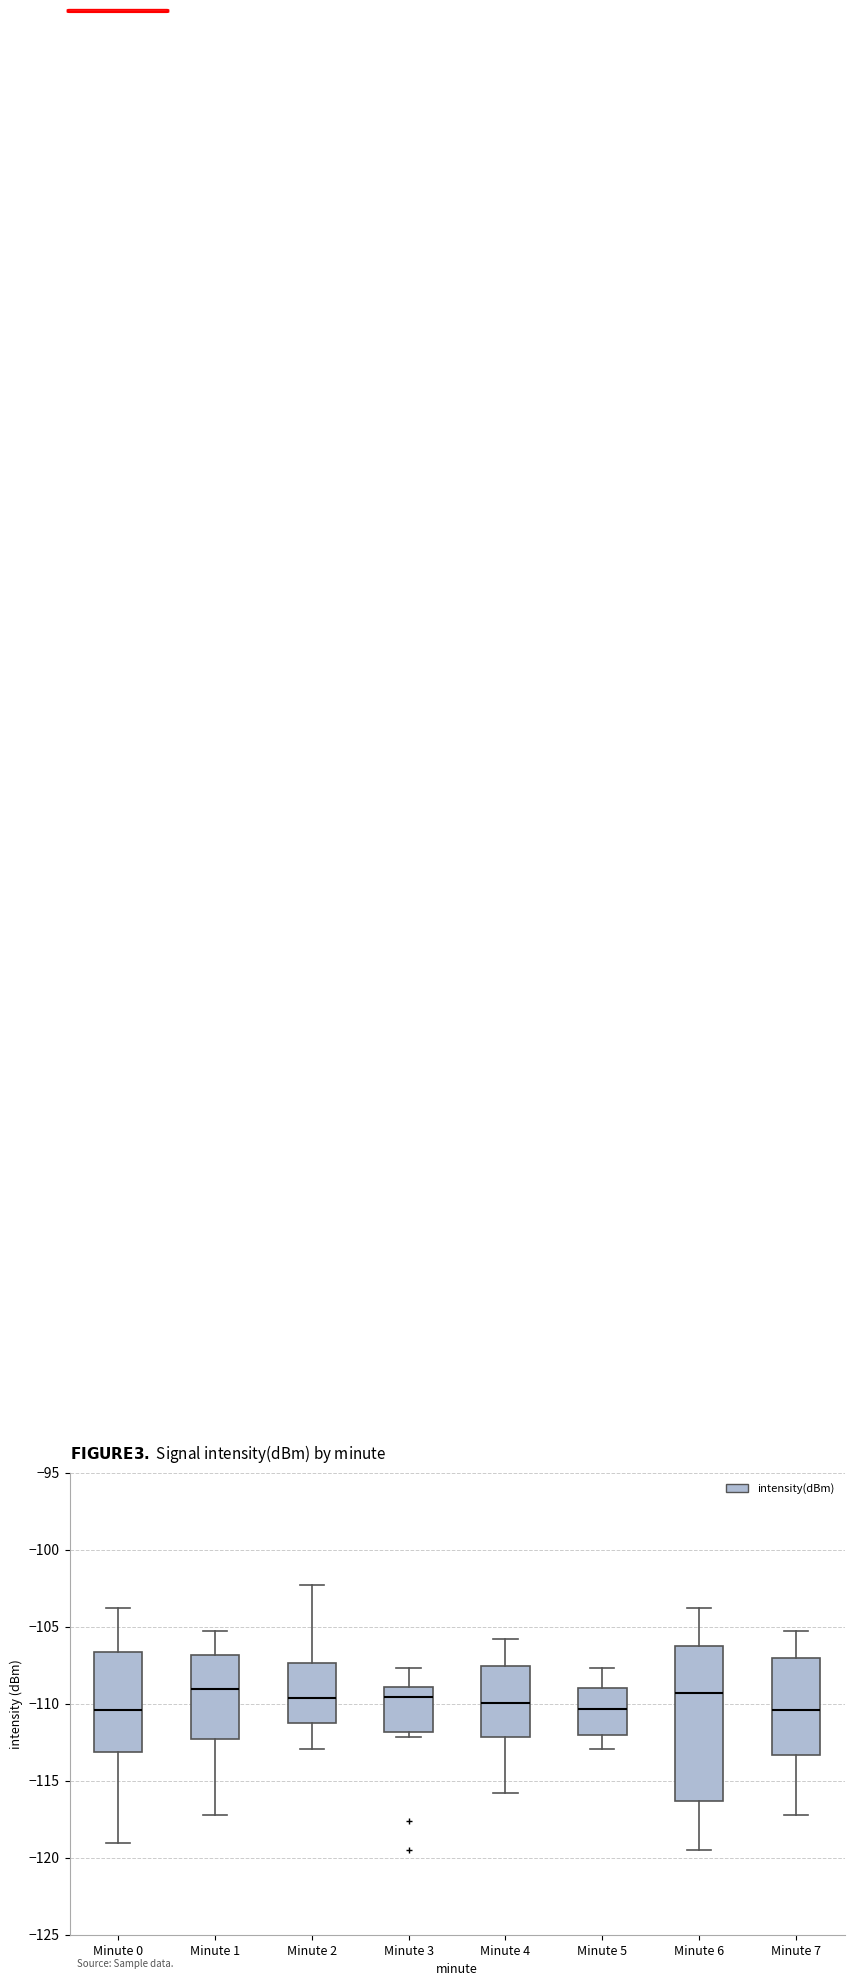

Reading left to right, read every box against the y-axis: the position of its median line, the range the box covers, and the ends of its whiskers. The values are not printed on the chart, so give them approximately, as read against the axis.

Minute 0: median -110.5, box -113.0 to -106.5, whiskers -119.0 to -104.0
Minute 1: median -109.0, box -112.5 to -107.0, whiskers -117.0 to -105.5
Minute 2: median -109.5, box -111.5 to -107.5, whiskers -113.0 to -102.5
Minute 3: median -109.5, box -112.0 to -109.0, whiskers -112.0 (just below the box's lower edge) to -107.5
Minute 4: median -110.0, box -112.0 to -107.5, whiskers -116.0 to -106.0
Minute 5: median -110.5, box -112.0 to -109.0, whiskers -113.0 to -107.5
Minute 6: median -109.5, box -116.5 to -106.5, whiskers -119.5 to -104.0
Minute 7: median -110.5, box -113.5 to -107.0, whiskers -117.0 to -105.5